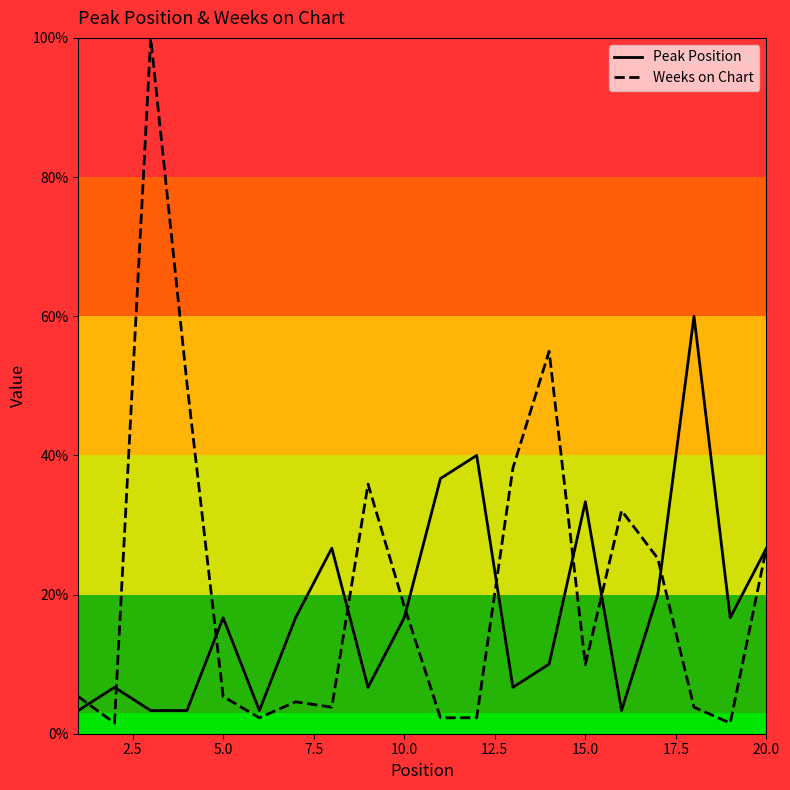

At how many categories does at least one series exceed 24?

13